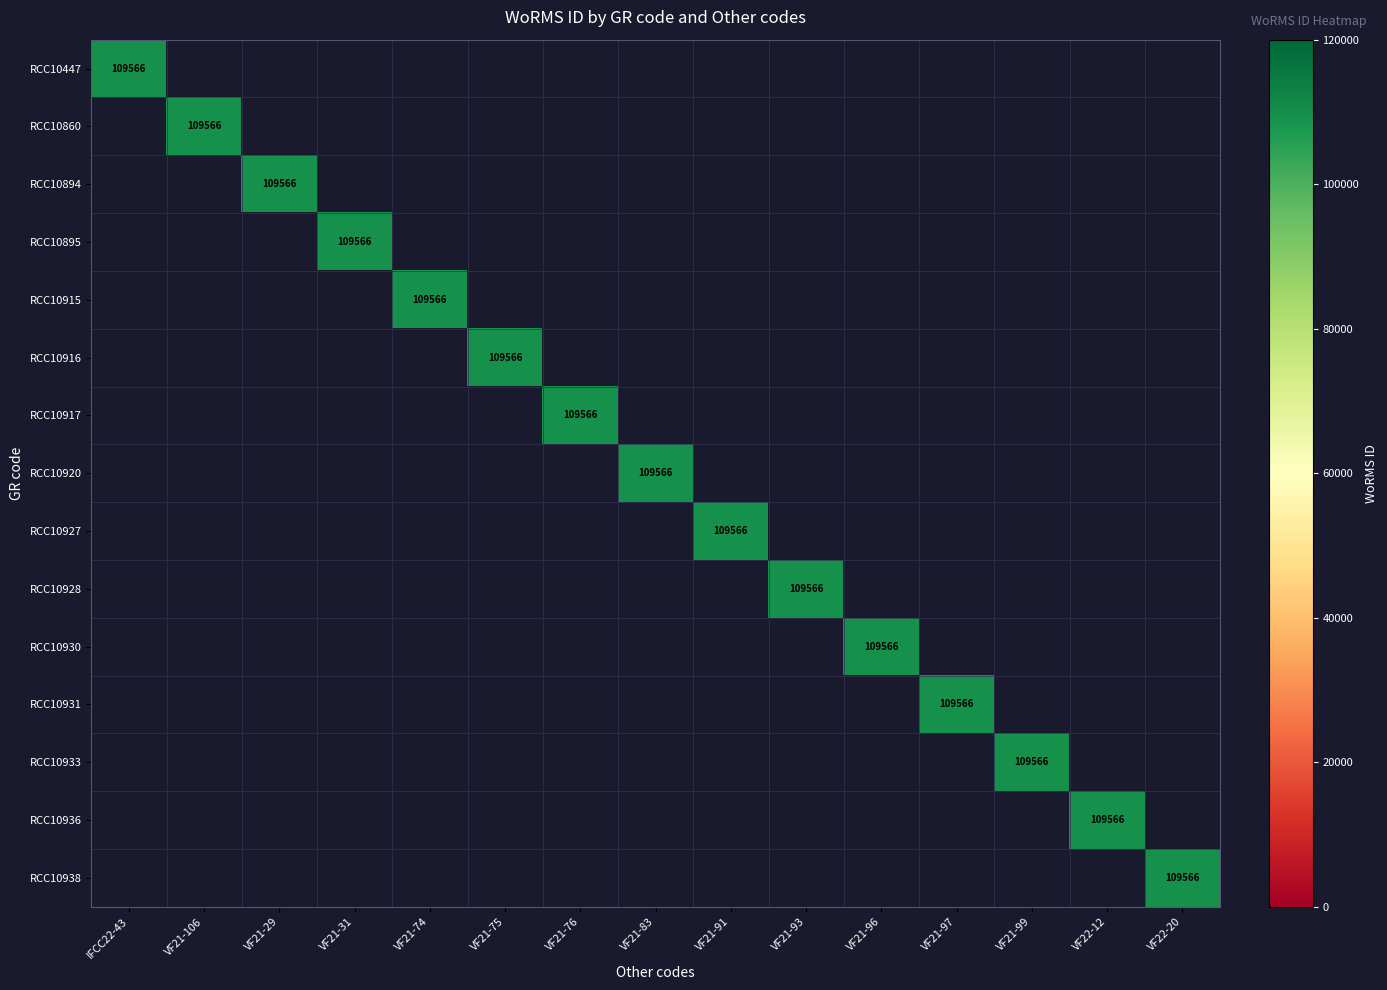

What is the difference between the maximum and minimum values in the RCC10931 series?

109566